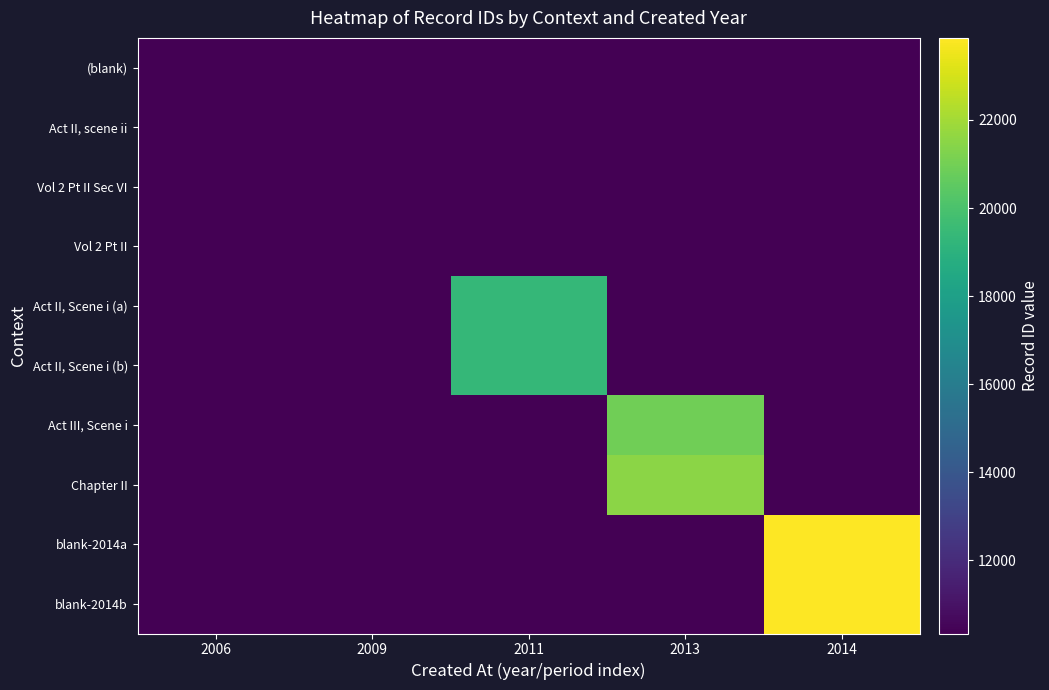

What is the minimum value shown in the chart?

10339